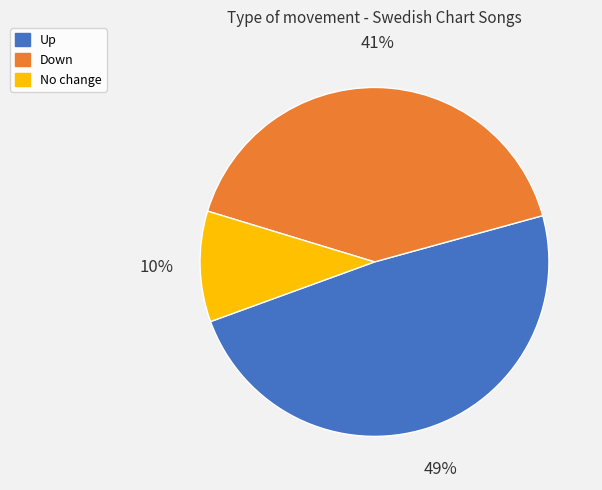

What percentage is the No change slice, to the nearest percent?

10%